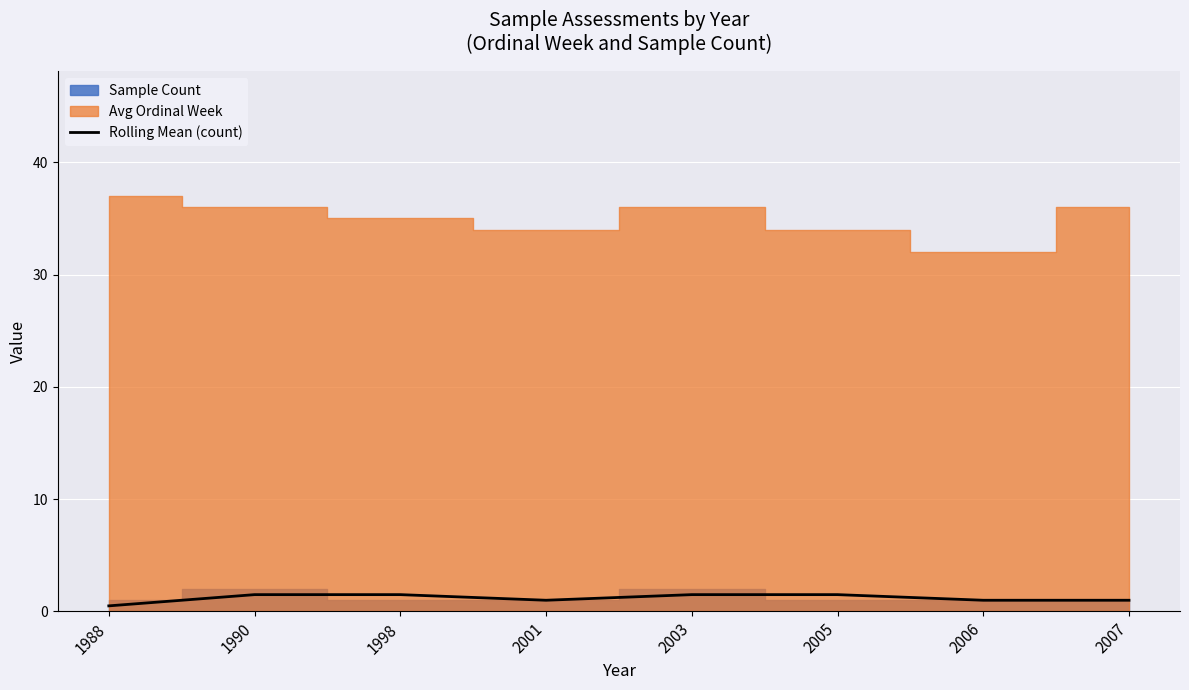

What is the maximum value for Rolling Mean (count)?

1.5